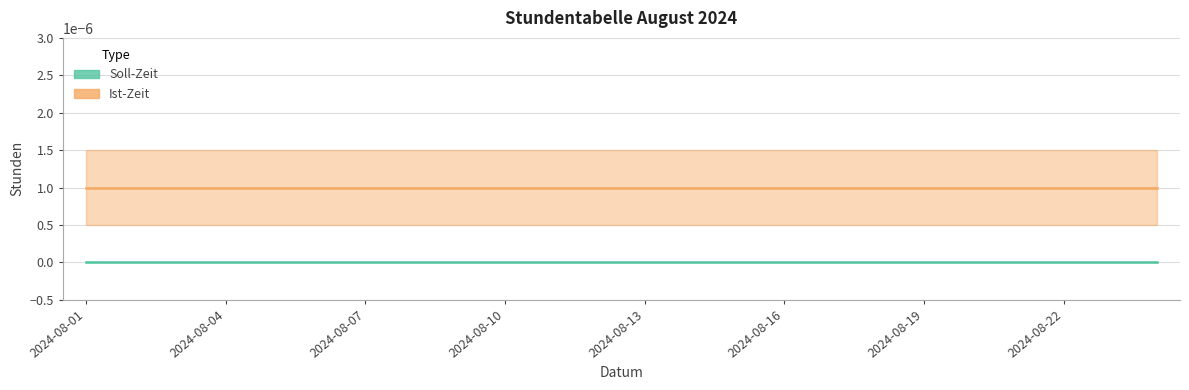

Reading right to left, list all the values displayed in this chart.

Soll-Zeit: 2024-08-24=0.0	2024-08-23=0.0	2024-08-22=0.0	2024-08-21=0.0	2024-08-20=0.0	2024-08-19=0.0	2024-08-18=0.0	2024-08-17=0.0	2024-08-16=0.0	2024-08-15=0.0	2024-08-14=0.0	2024-08-13=0.0	2024-08-12=0.0	2024-08-11=0.0	2024-08-10=0.0	2024-08-09=0.0	2024-08-08=0.0	2024-08-07=0.0	2024-08-06=0.0	2024-08-05=0.0	2024-08-04=0.0	2024-08-03=0.0	2024-08-02=0.0	2024-08-01=0.0
Ist-Zeit: 2024-08-24=0.0	2024-08-23=0.0	2024-08-22=0.0	2024-08-21=0.0	2024-08-20=0.0	2024-08-19=0.0	2024-08-18=0.0	2024-08-17=0.0	2024-08-16=0.0	2024-08-15=0.0	2024-08-14=0.0	2024-08-13=0.0	2024-08-12=0.0	2024-08-11=0.0	2024-08-10=0.0	2024-08-09=0.0	2024-08-08=0.0	2024-08-07=0.0	2024-08-06=0.0	2024-08-05=0.0	2024-08-04=0.0	2024-08-03=0.0	2024-08-02=0.0	2024-08-01=0.0